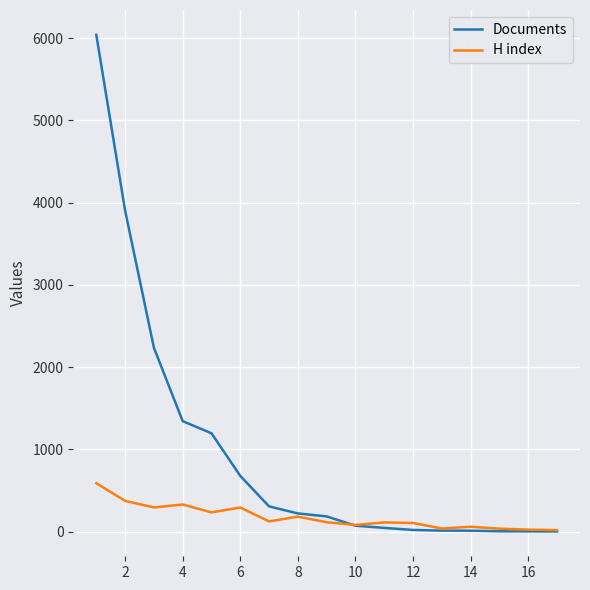

True or false: H index has more than 1 interior local peaks.

True